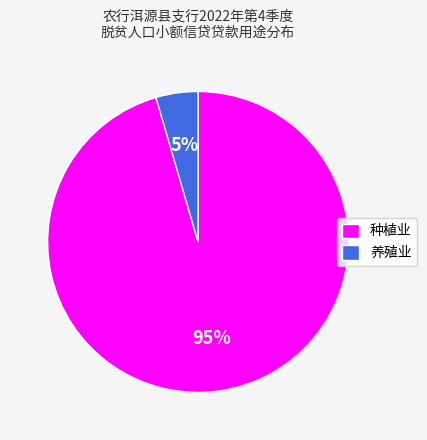

Which has a higher value, 养殖业 or 种植业?

种植业